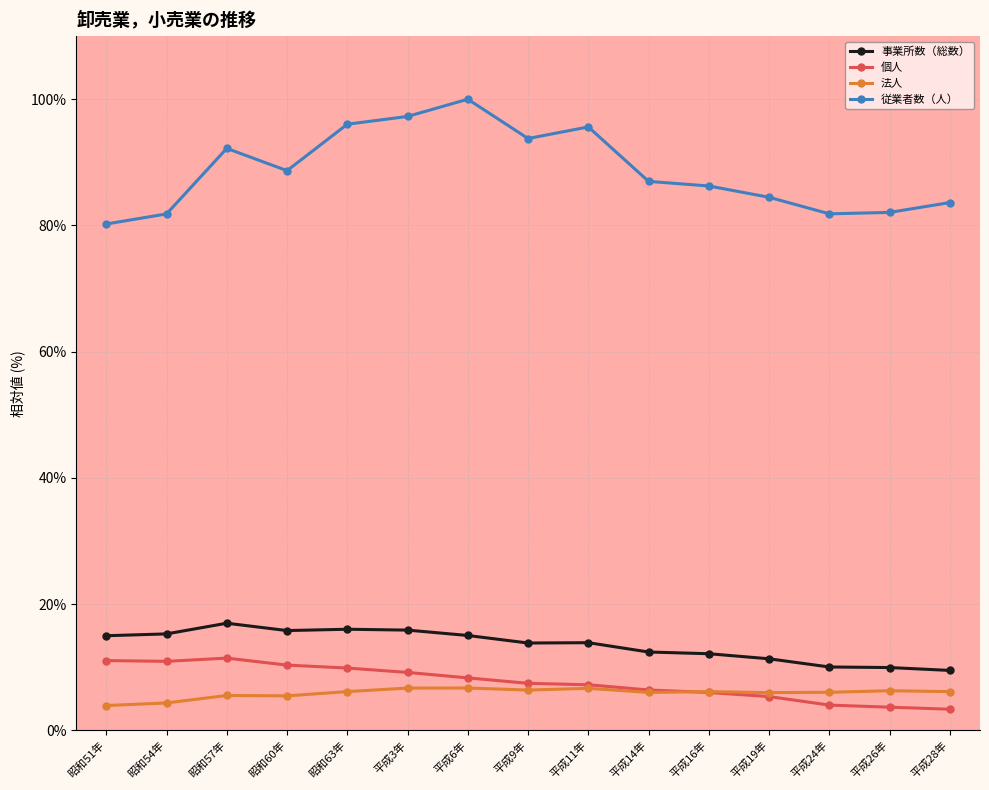

What is the sum of the 従業者数（人） values at 平成19年 and 昭和60年?

173.1